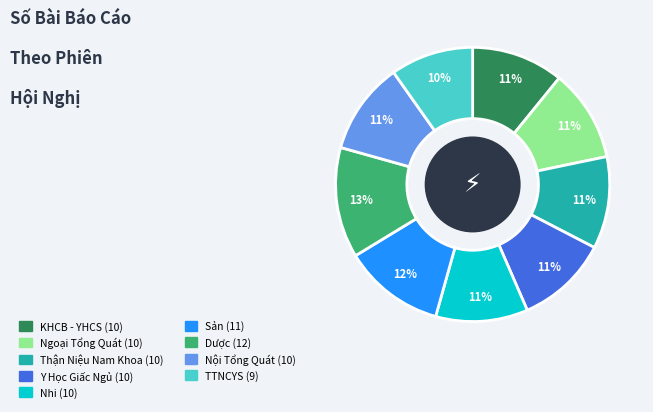

Is there any slice that represents more than half of the pie?

No